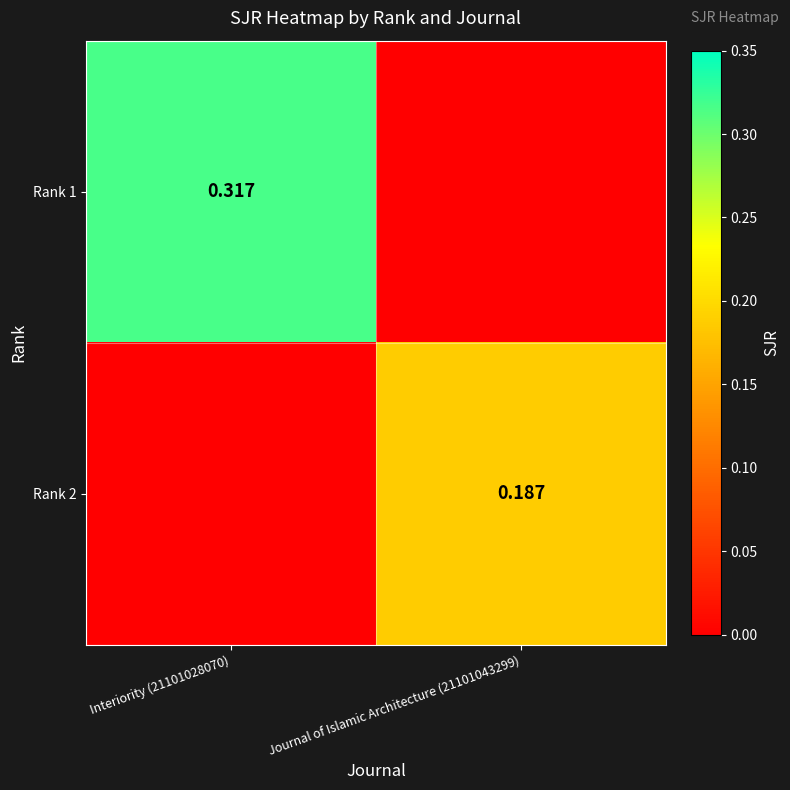

At Journal of Islamic Architecture (21101043299), list the series in order from largest to smallest.

Rank 2, Rank 1